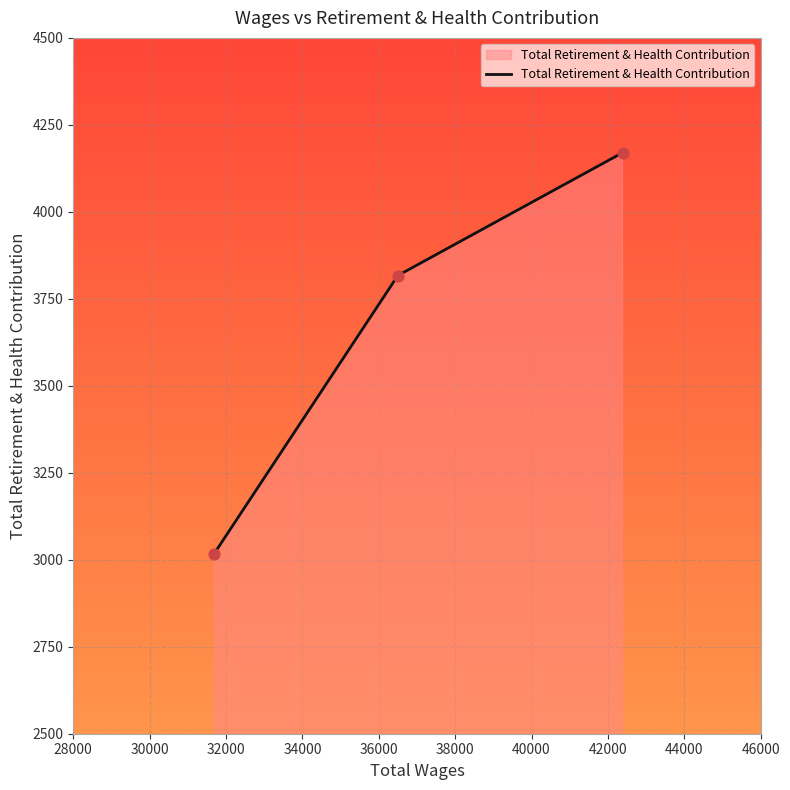

What is the maximum value shown in the chart?

4170